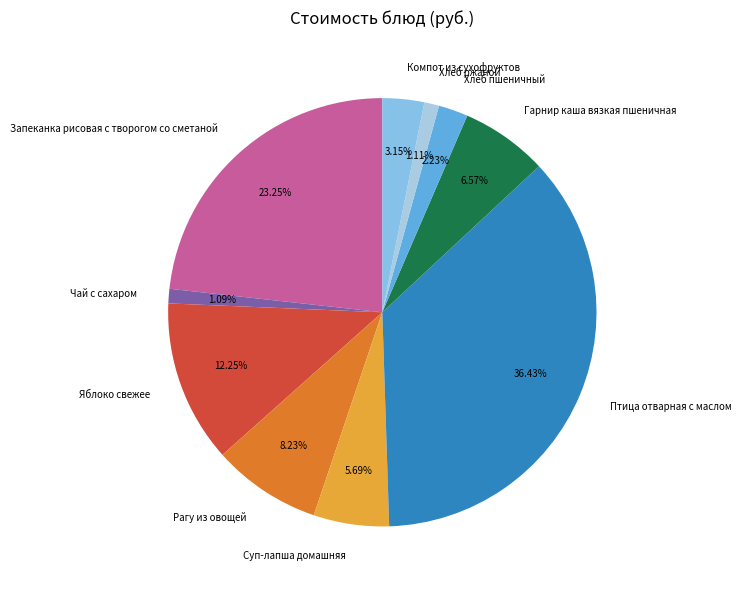

Is there any slice that represents more than half of the pie?

No